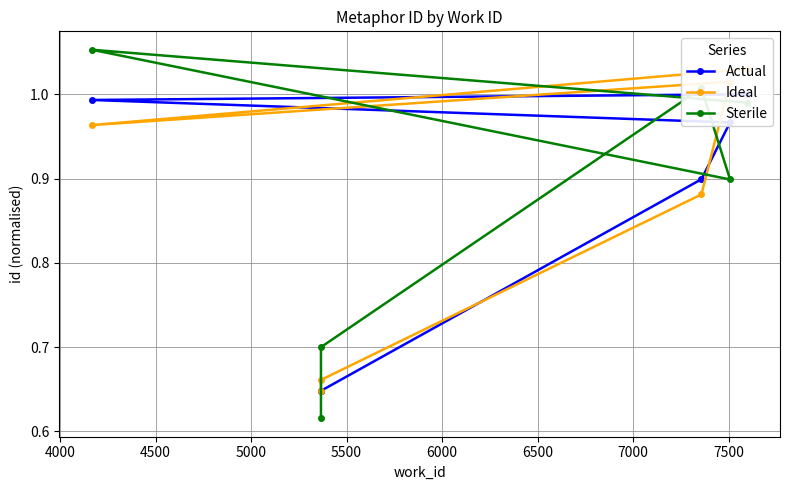

Which series has the largest total across all categories?

Sterile